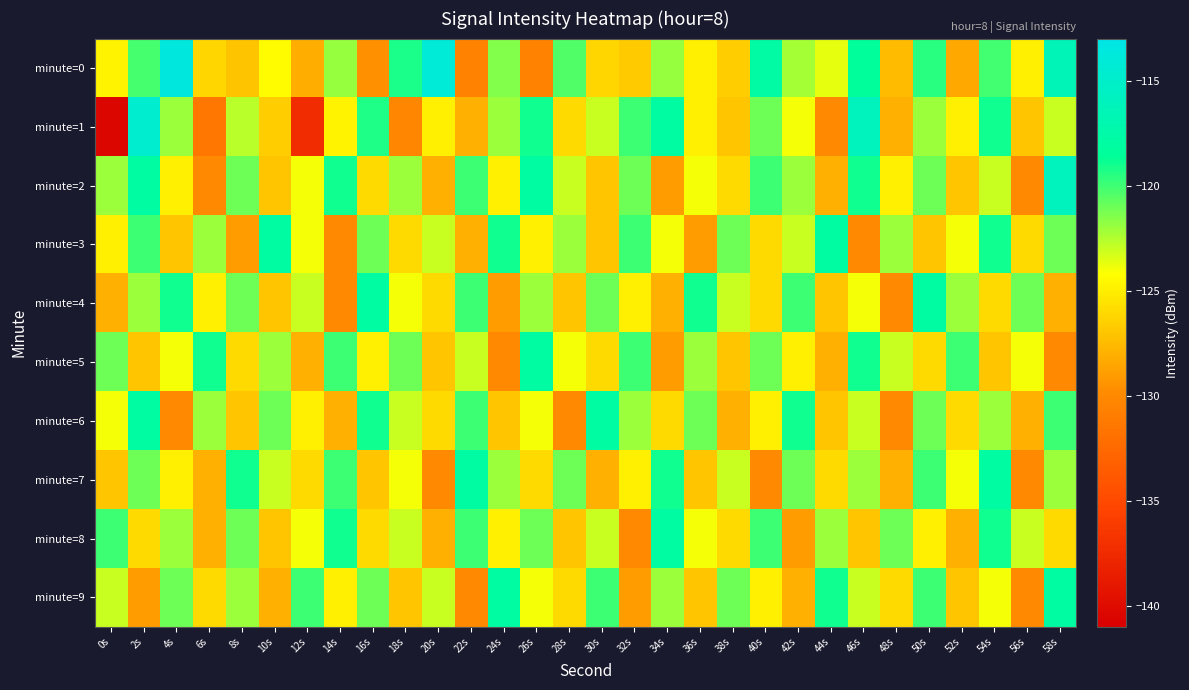

What is the total value across all series at 26s?

-1227.5